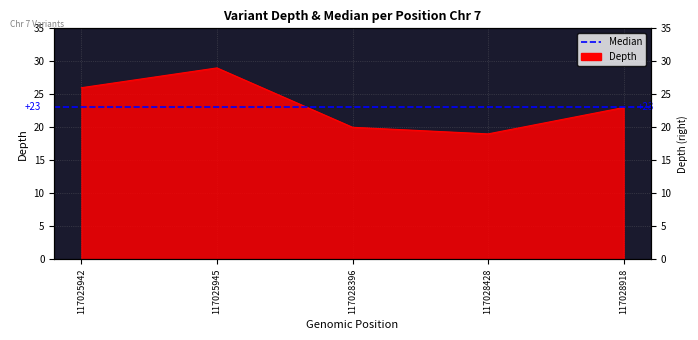

How many values are between 20 and 26?

3